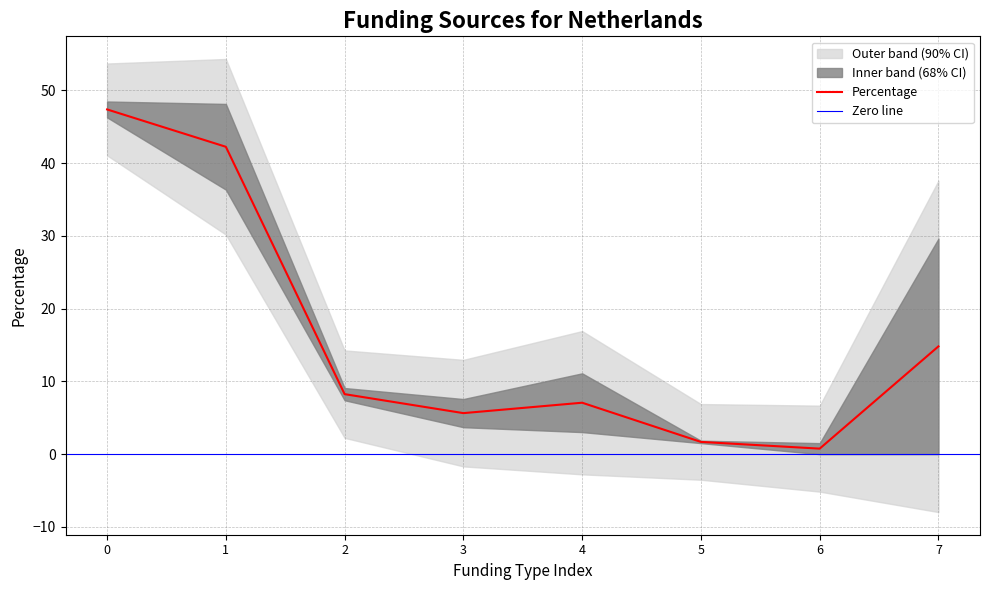

Where is Percentage nearest to the value 24?

7